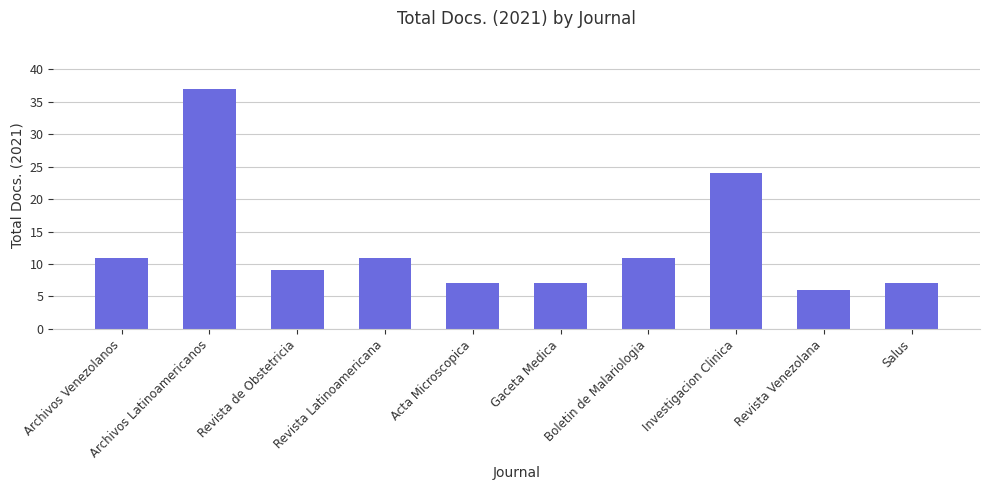

What is the maximum value shown in the chart?

37